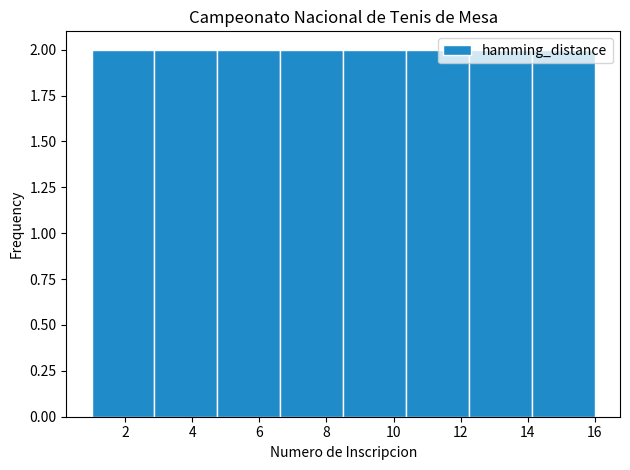

How tall is the bar that spans 1.0 to 2.8 on the x-axis? Neither the bar edges nor the heights are printed on the chart, so give them approximately, as read against the axes.

2